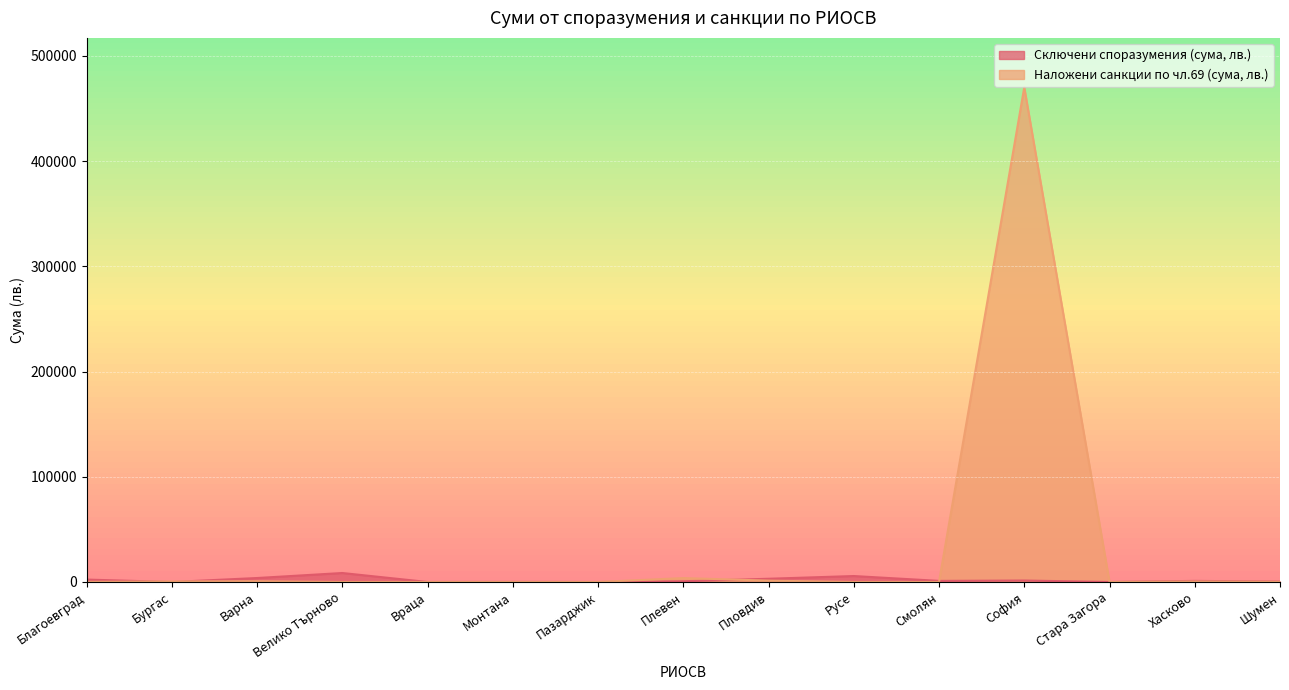

At which label does Сключени споразумения (сума, лв.) reach its minimum?

Бургас